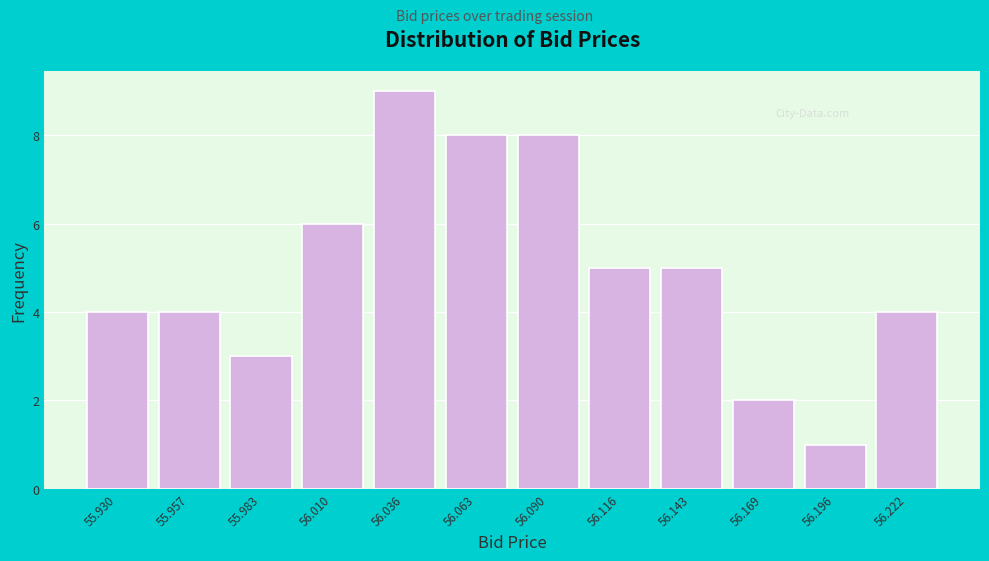

Reading left to right, transcribe all the data shown in this chart.

55.930=4	55.957=4	55.983=3	56.010=6	56.036=9	56.063=8	56.090=8	56.116=5	56.143=5	56.169=2	56.196=1	56.222=4